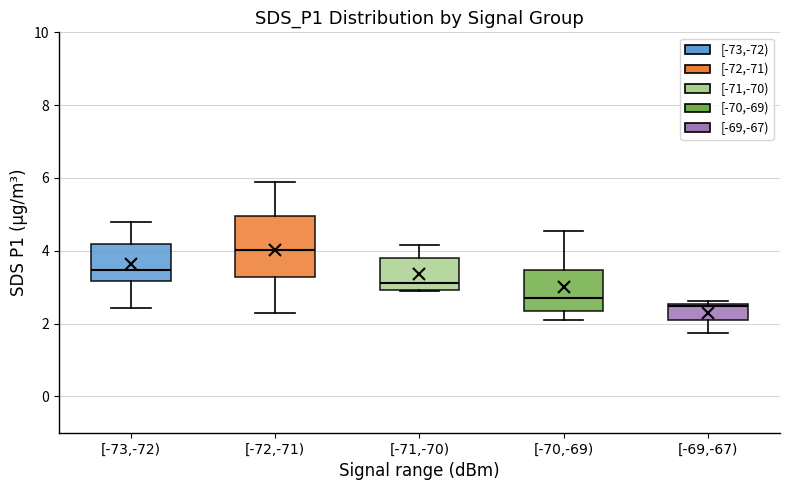

Where does the lower whisker of the box for [-72,-71) end on the y-axis? The values are not printed on the chart, so give them approximately, as read against the axis.

2.2